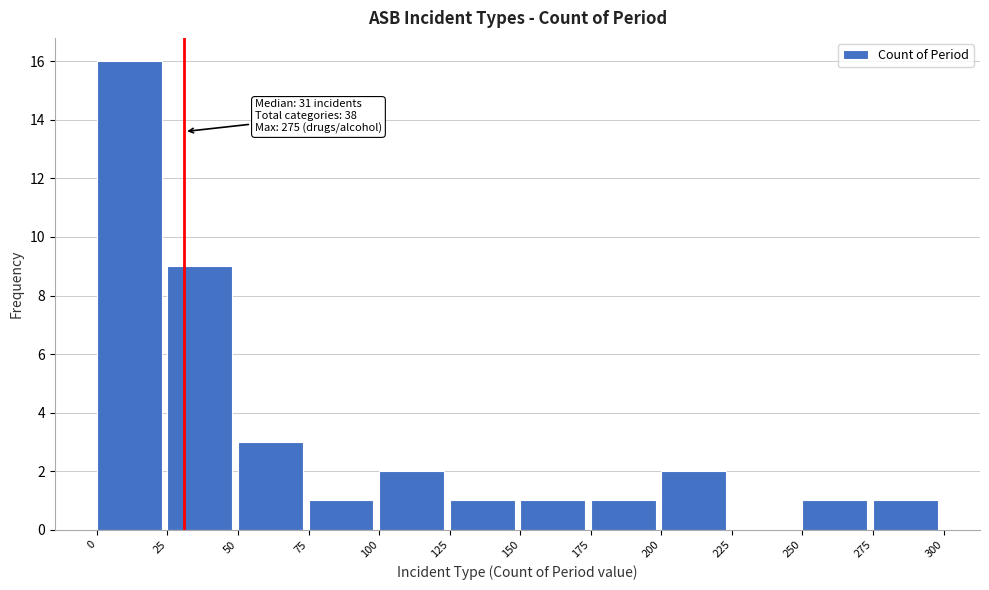

Which range on the x-axis has the tallest bar?

0 to 25